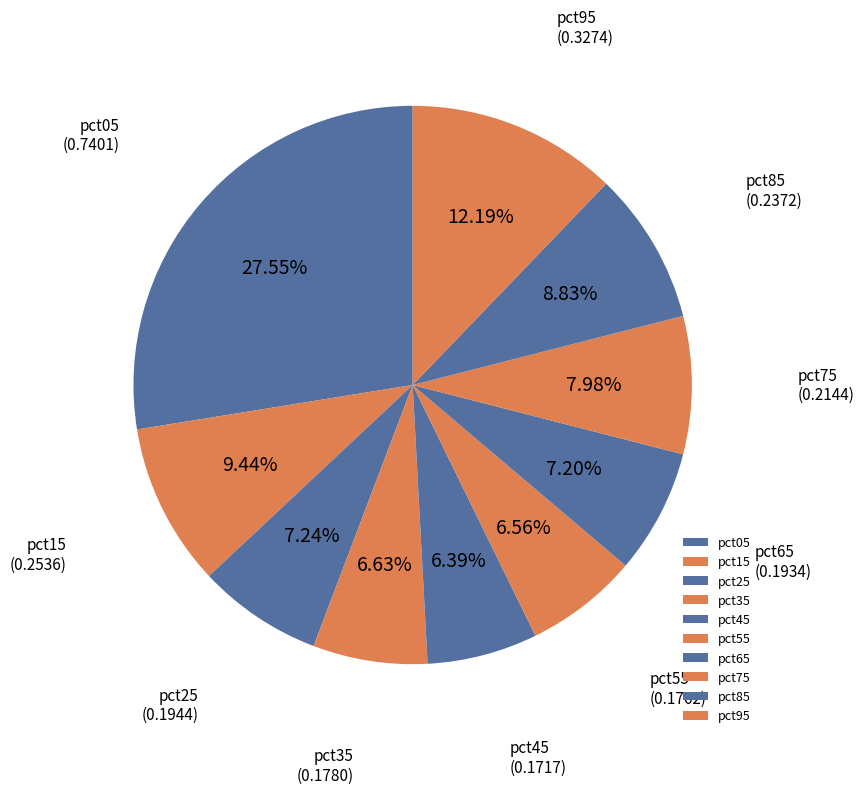

Is the sum of pct25 and pct85 greater than half?

No